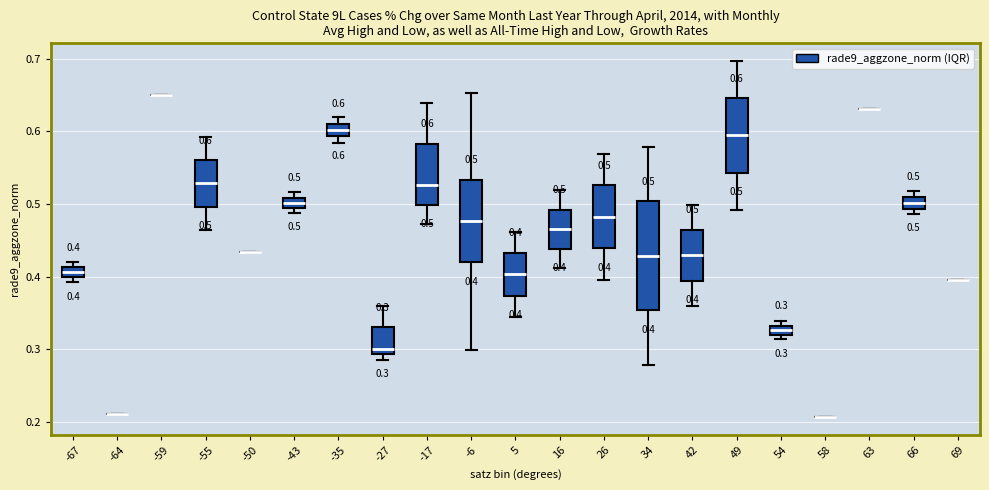

Which box is the tallest, from its lower edge to its upper edge?

34